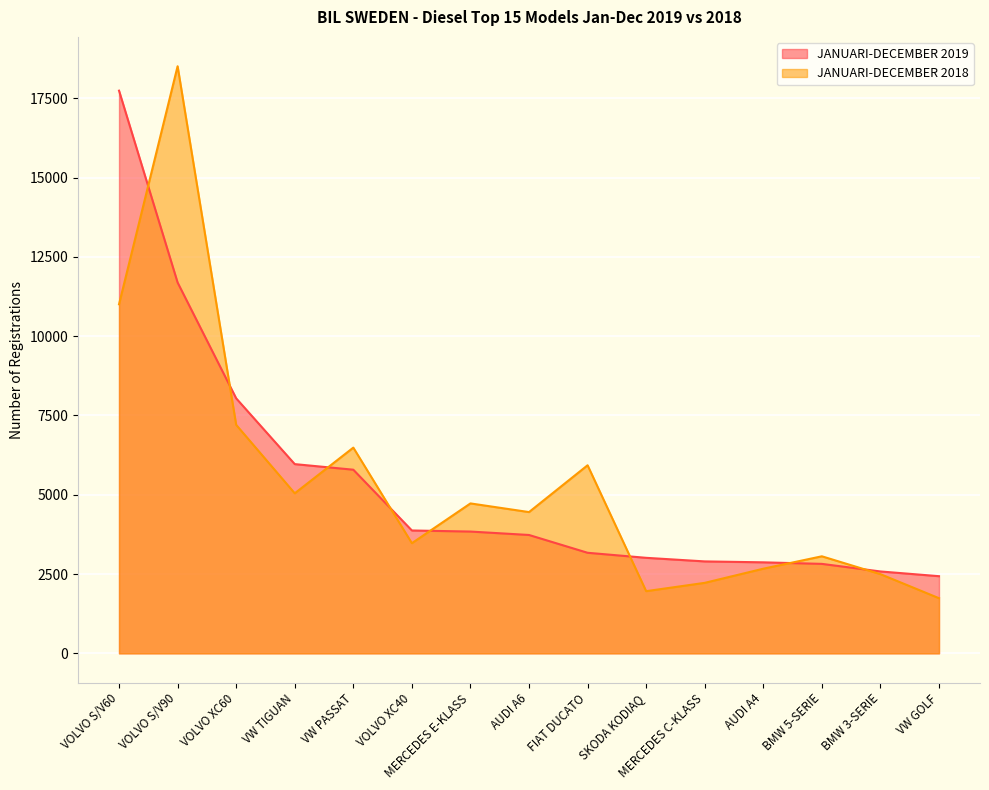

How many times do JANUARI-DECEMBER 2018 and JANUARI-DECEMBER 2019 cross each other?

8